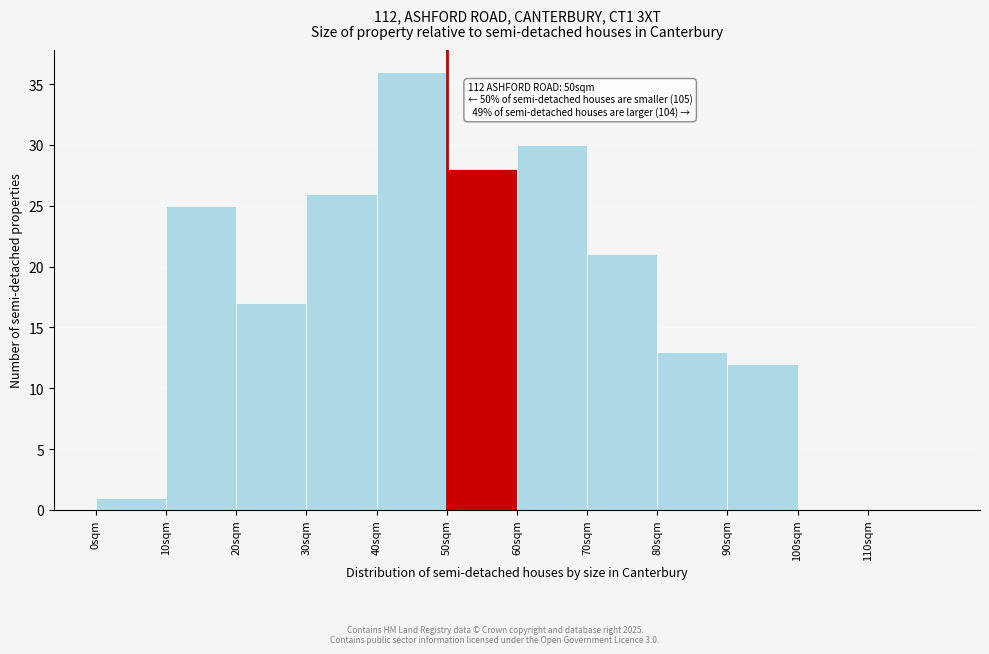

Reading right to left, extract all data points from this chart.

110sqm=0	100sqm=0	90sqm=12	80sqm=13	70sqm=21	60sqm=30	50sqm=28	40sqm=36	30sqm=26	20sqm=17	10sqm=25	0sqm=1